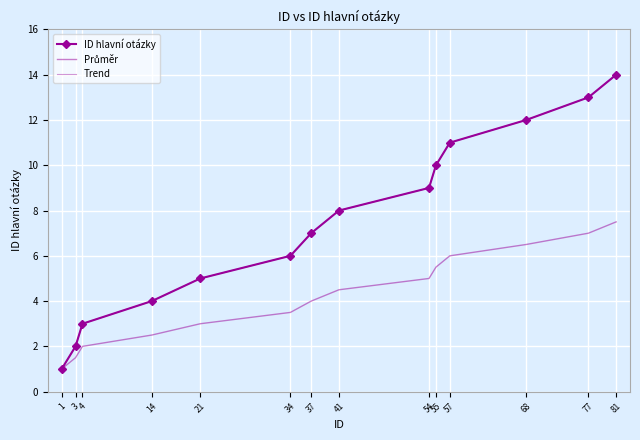

How many lines are shown in the chart?

3